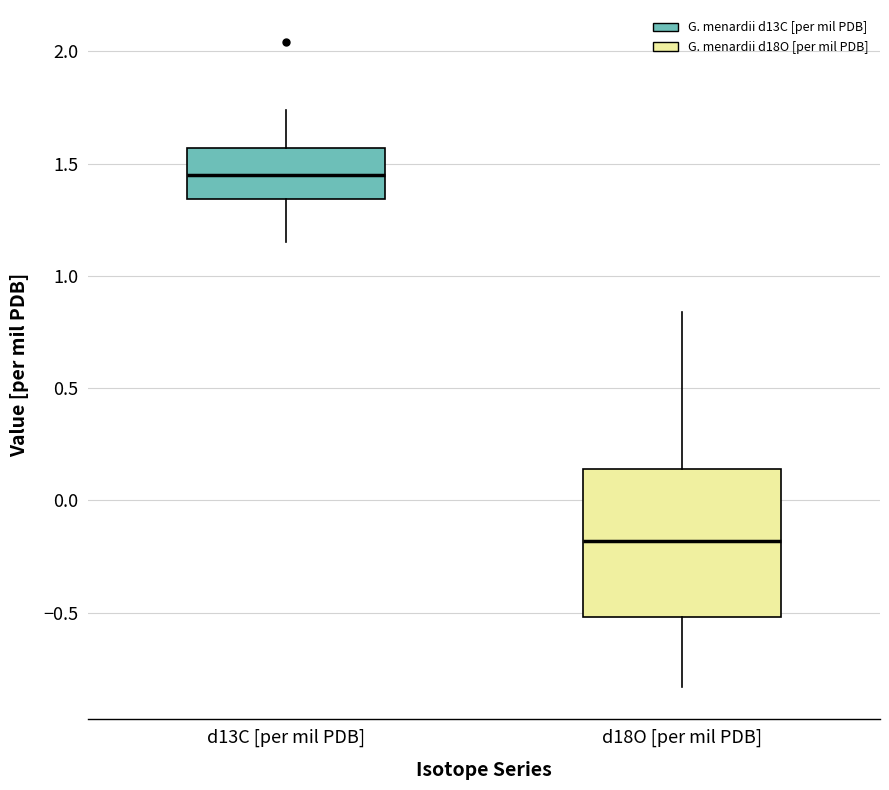

Comparing the boxes themselves (not the whiskers), which one is the tallest?

d18O [per mil PDB]